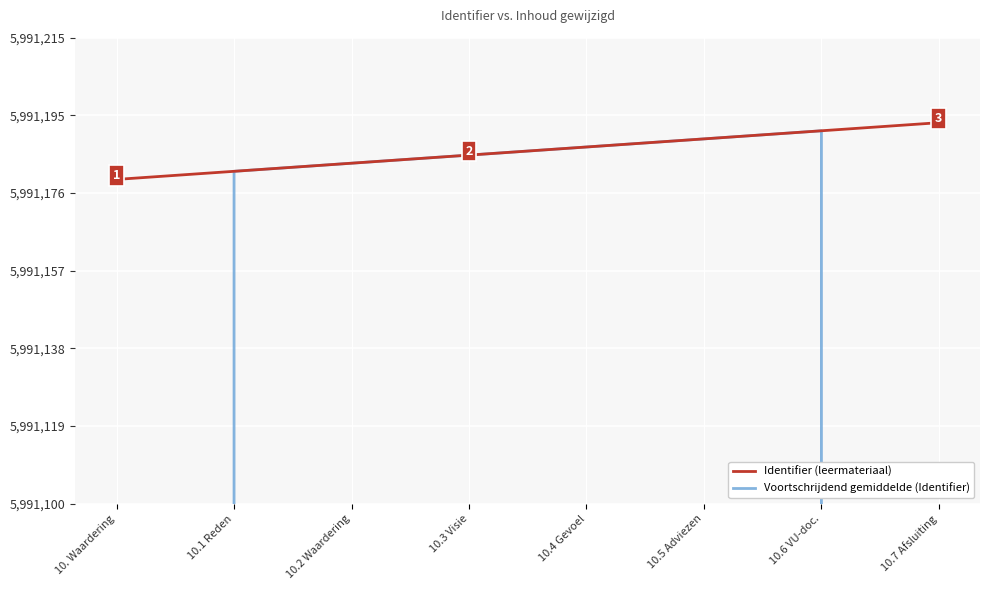

Which series has the largest total across all categories?

Identifier (leermateriaal)